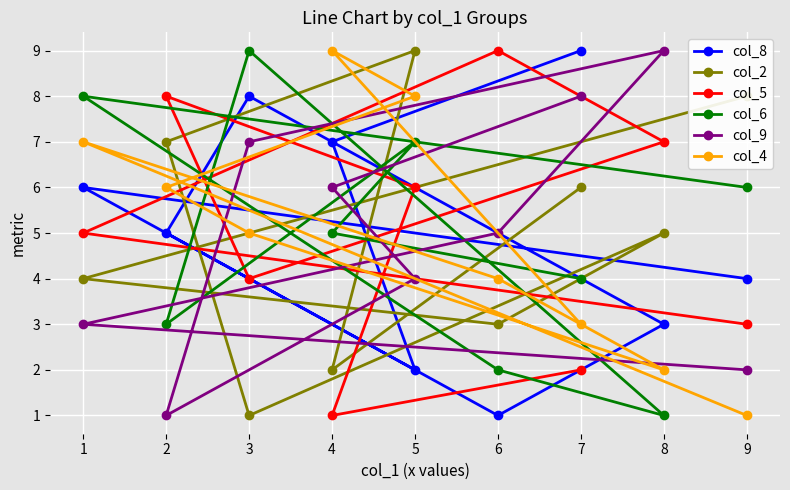

Which series changed the most between 4 and 5?

col_2